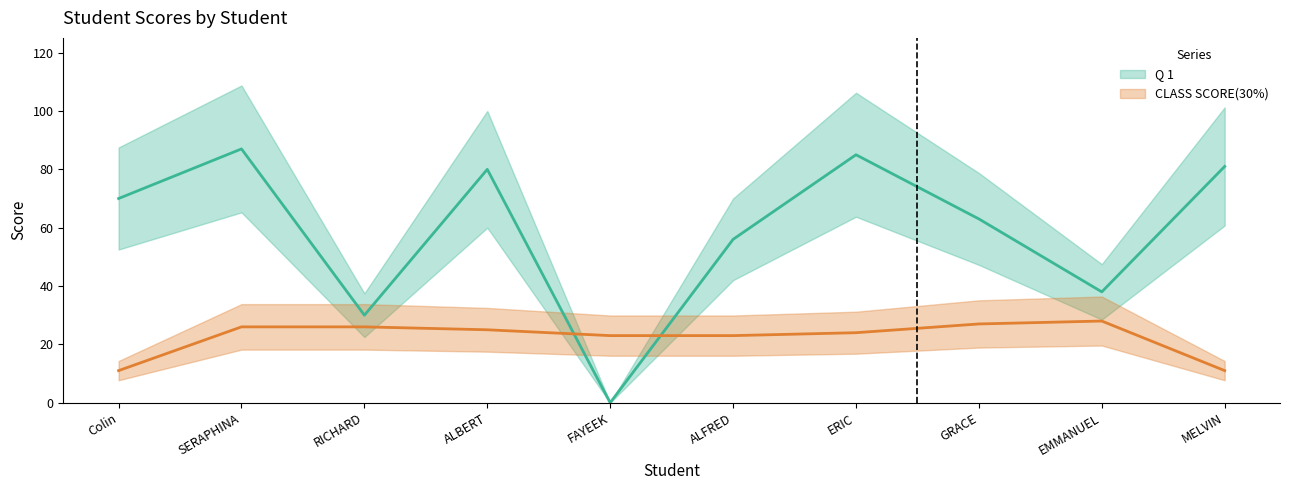

True or false: CLASS SCORE(30%) has more than 1 points higher than both neighbors.

False